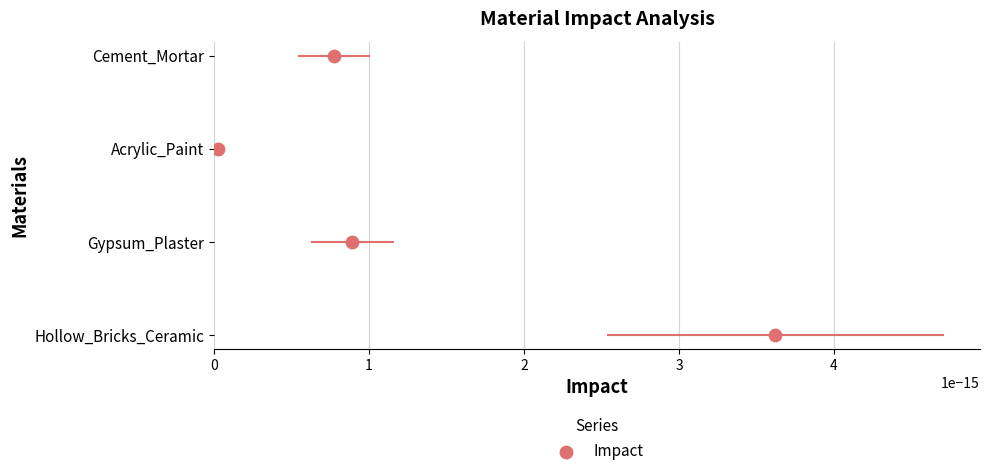

Which has a higher value, 0 or 2?

2